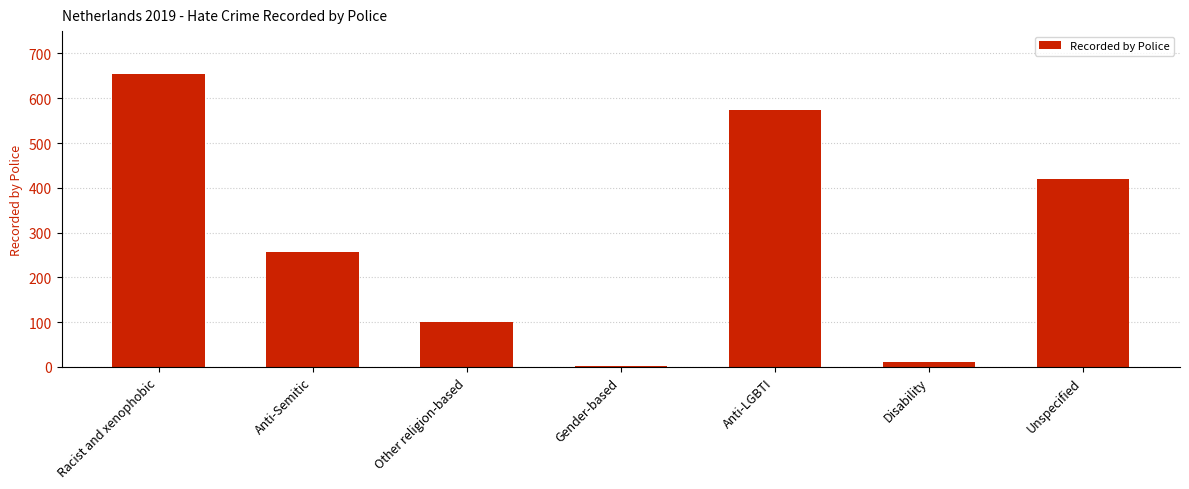

Reading left to right, list all the values displayed in this chart.

654	257	100	1	574	11	419